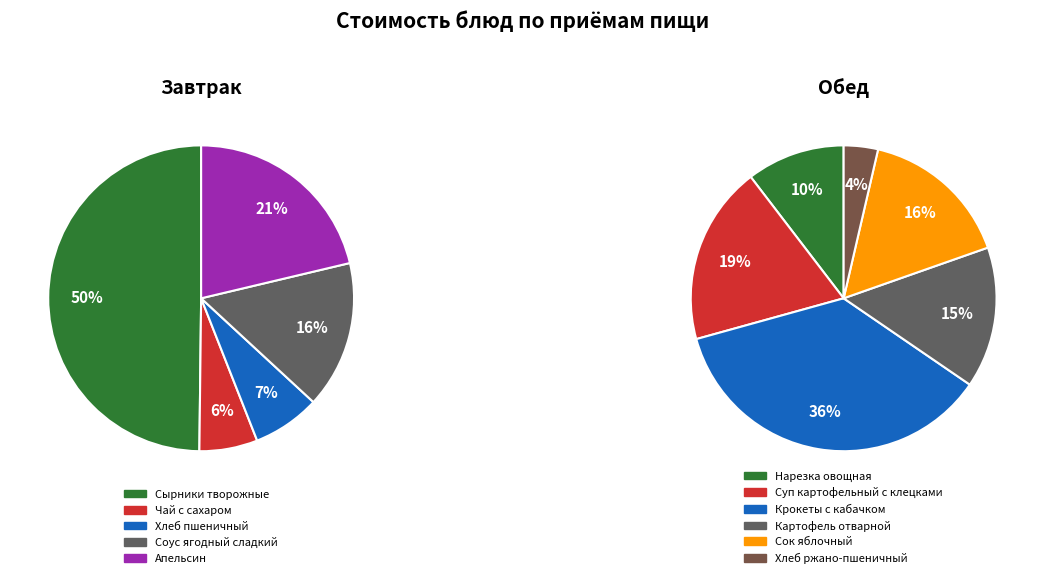

Is Хлеб ржано-пшеничный the majority of the pie?

No